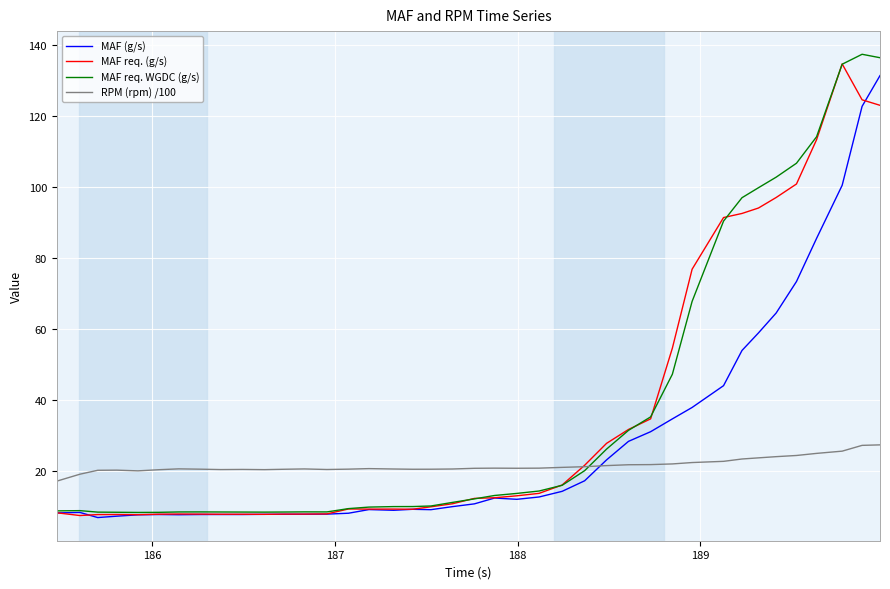

What is the smallest value displayed?

6.9